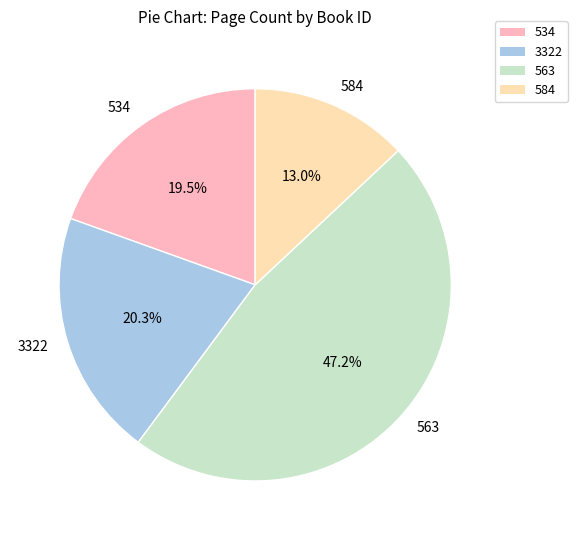

What is the ratio of the value at 534 to the value at 563?

0.4